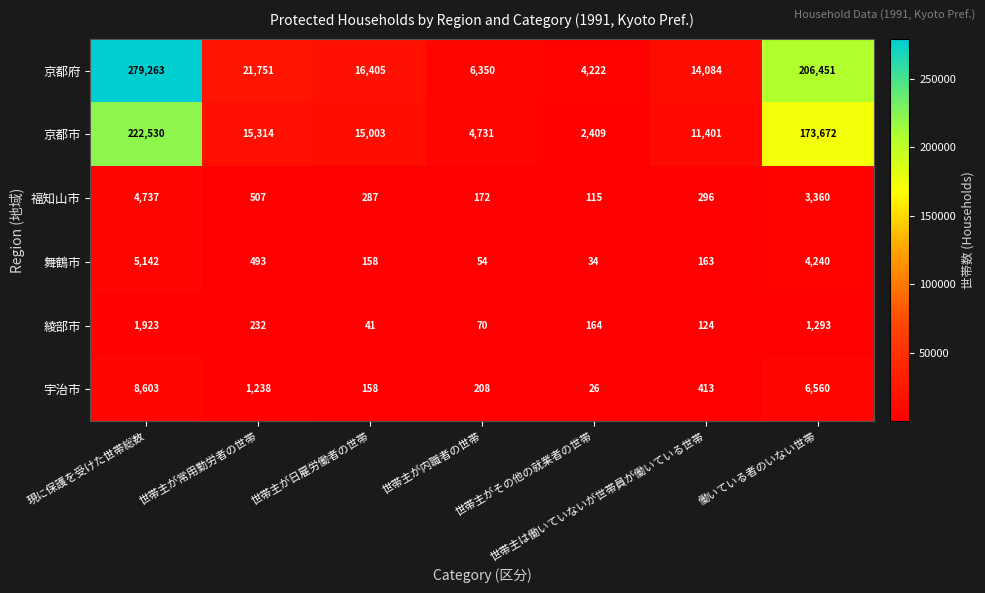

Which series changed the most between 世帯主が常用勤労者の世帯 and 世帯主は働いていないが世帯員が働いている世帯?

京都府